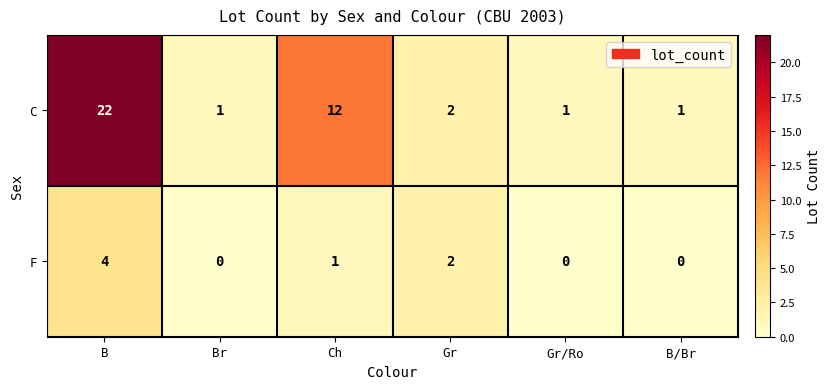

Rank the series at Gr/Ro from highest to lowest value.

C, F